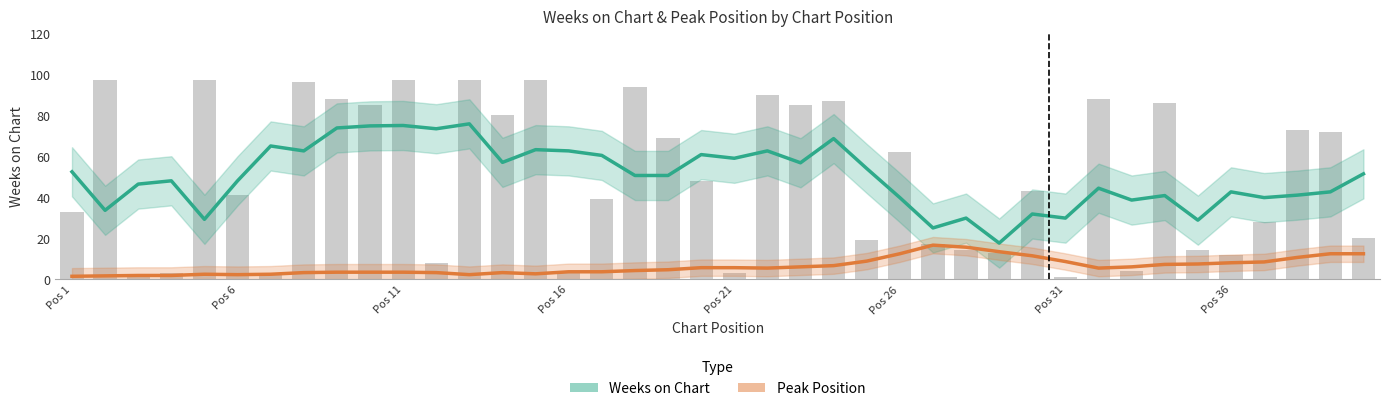

What position from the left is Pos 11?

11